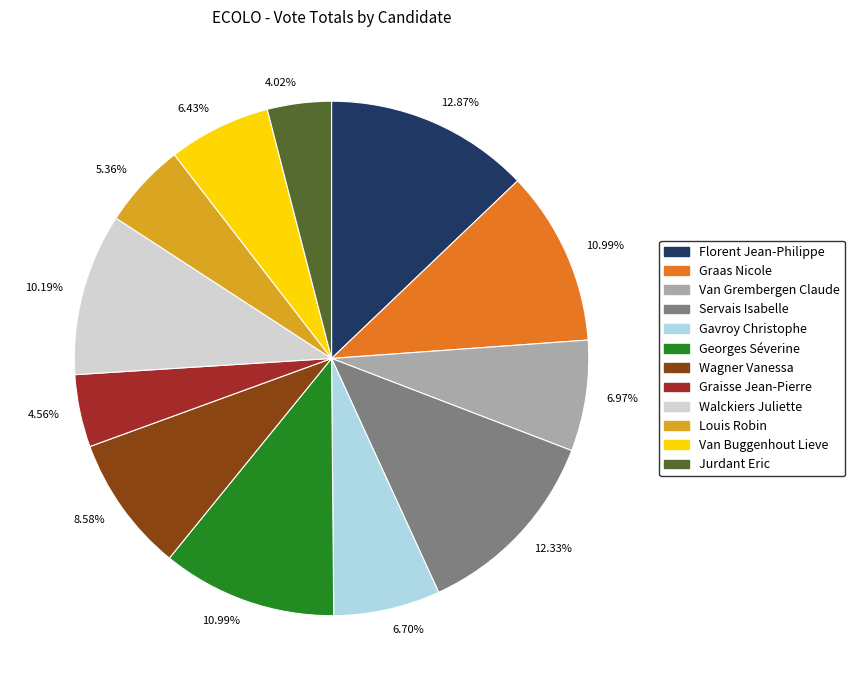

To the nearest percent, what is the difference between the largest and smallest slice percentages?

9%